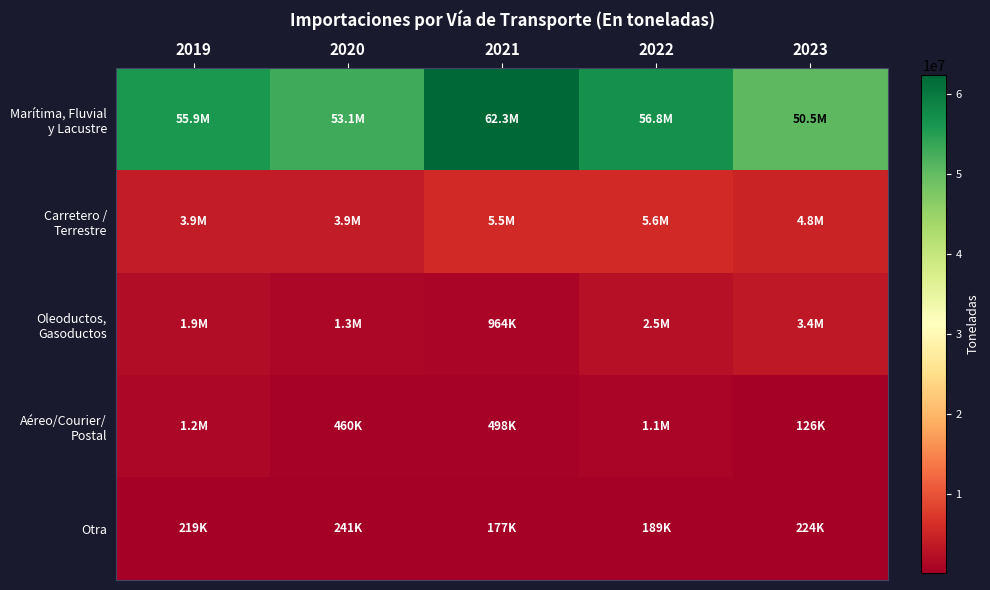

How many distinct data groups are displayed?

5